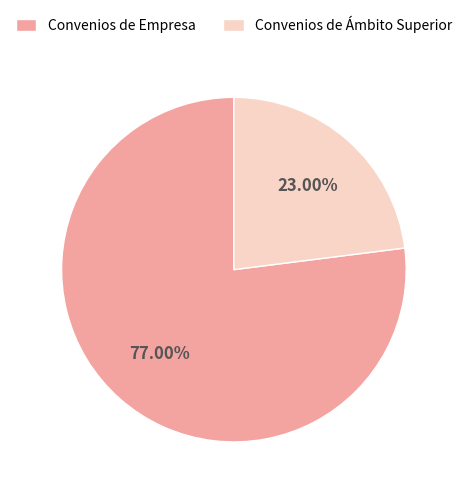

Do Convenios de Empresa and Convenios de Ámbito Superior together represent more than half of the pie?

Yes